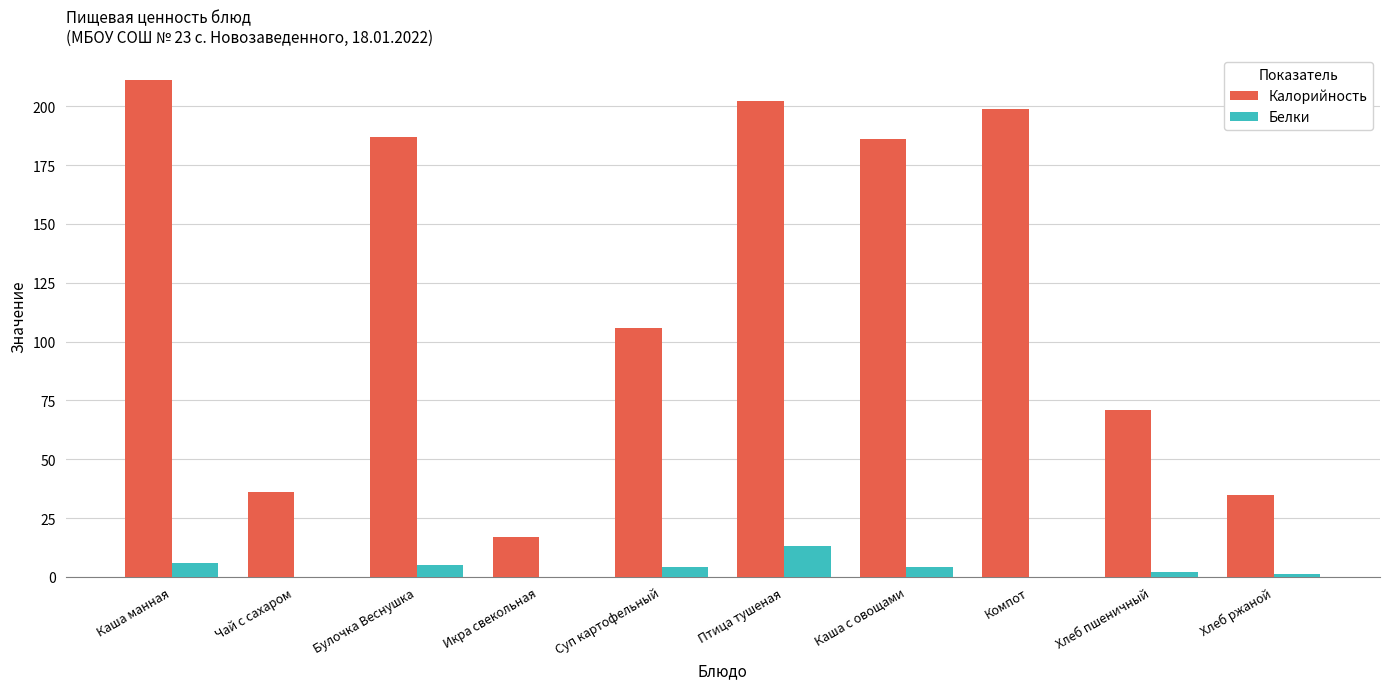

How many series are shown in this chart?

2